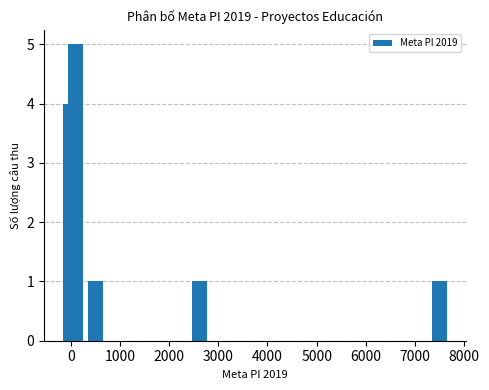

What is the maximum value shown in the chart?

5